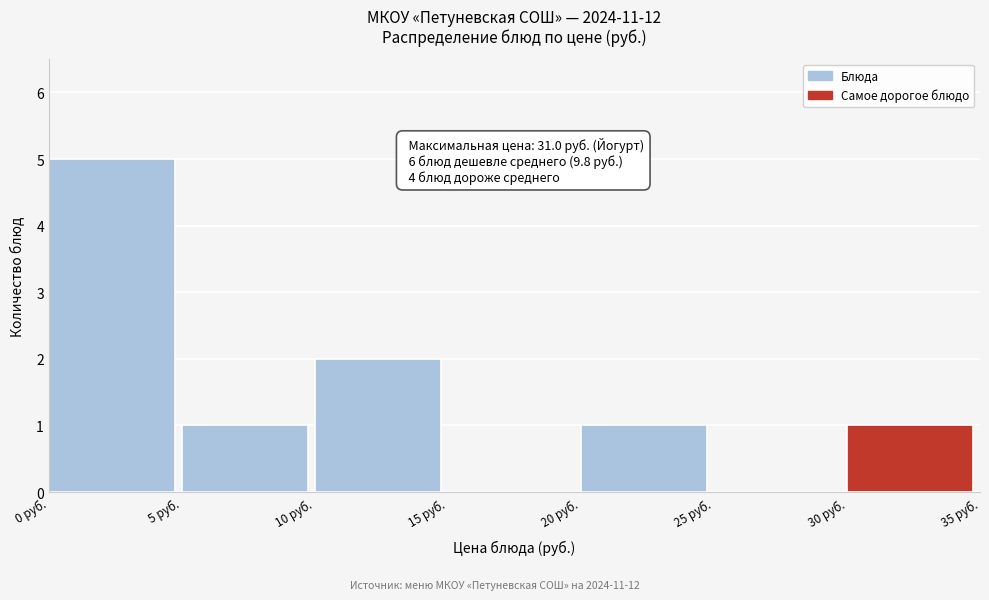

Over which range of the x-axis is the bar tallest?

0 to 5